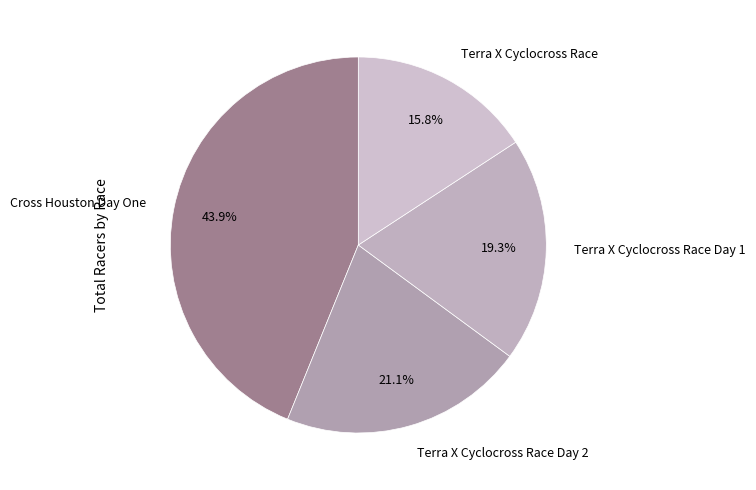

How many segments does this pie chart have?

4